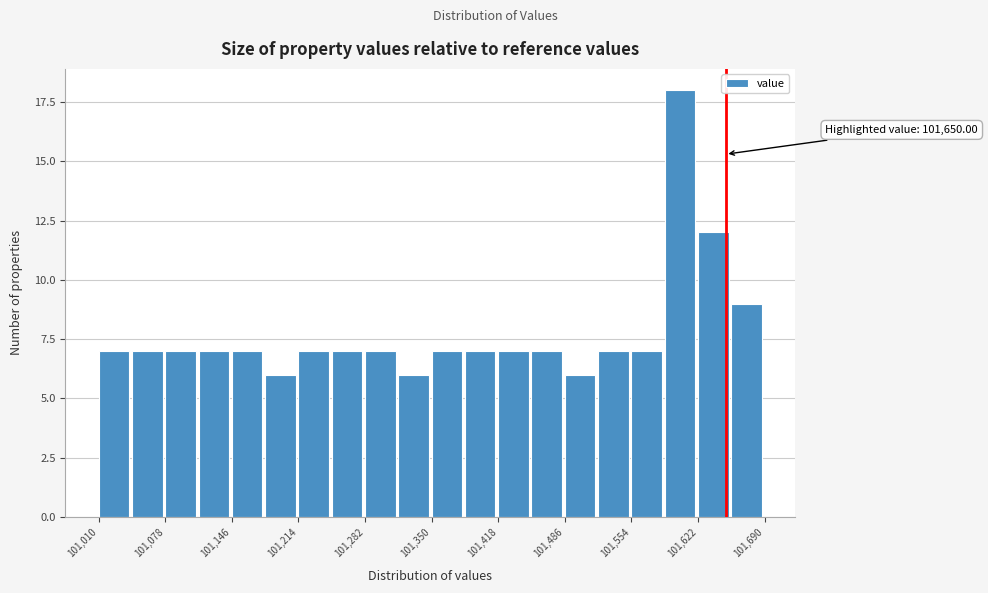

Around what value on the x-axis is the tallest bar? Give the approximate position of its centre, as read against the axis.

101600